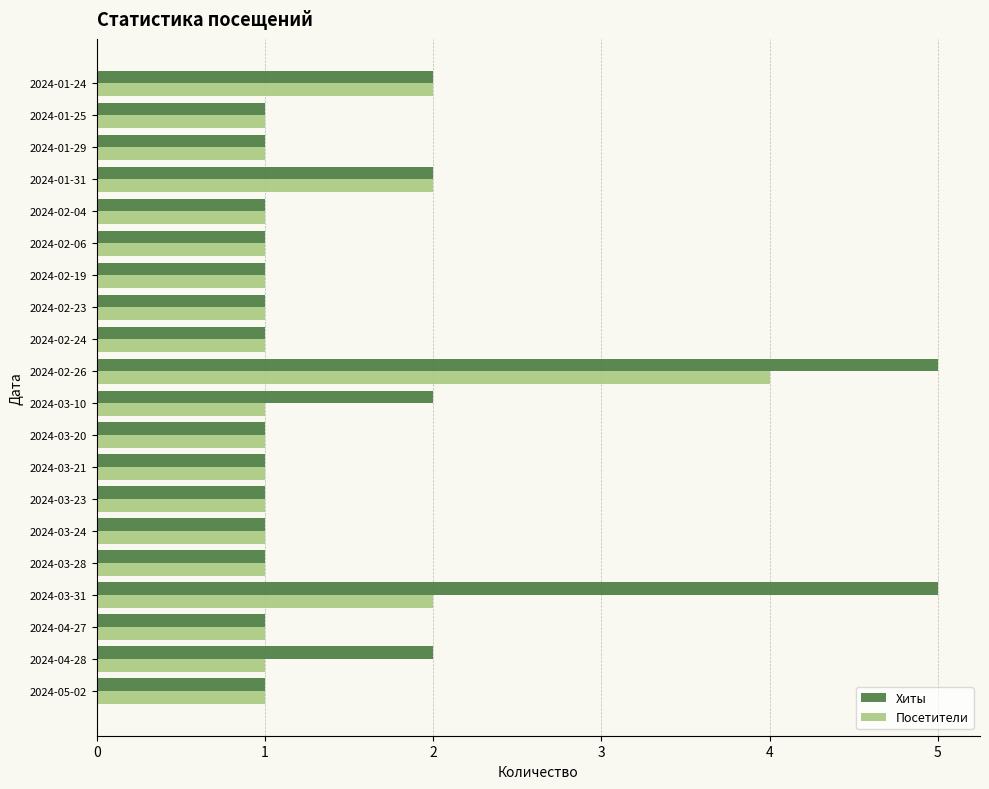

The Хиты series shows 1 at 2024-04-27. True or false?

True